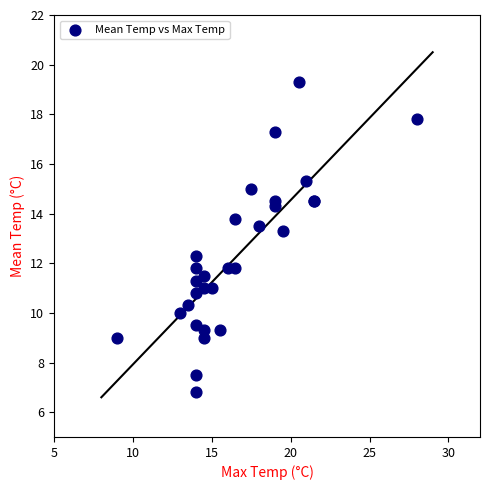

What Y value in the scatter plot is closest to 13?

13.3